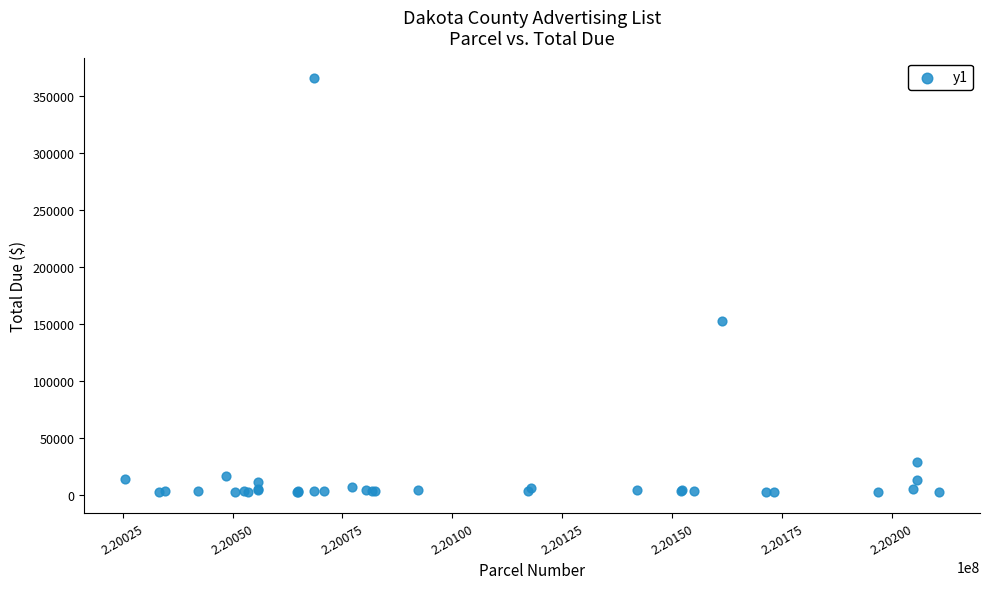

What Y value in the scatter plot is closest to 184049?

152847.2